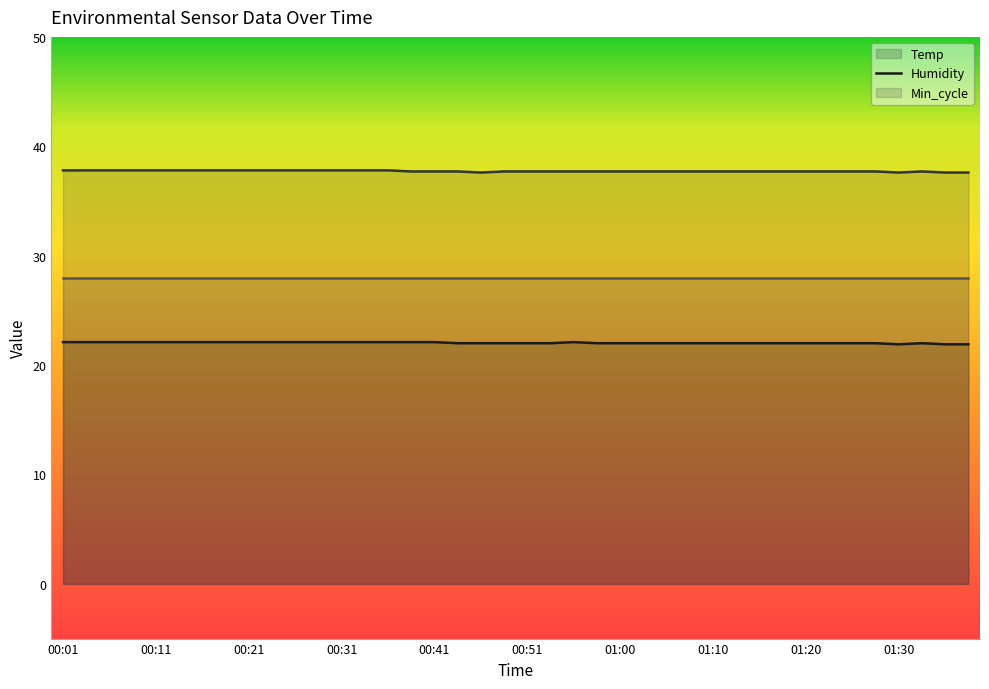

What value does the Humidity series have at 01:05?

37.7